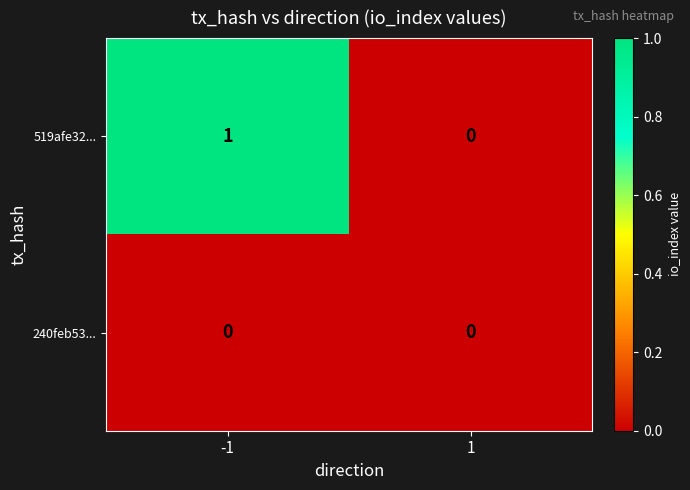

Which series has the largest range (max minus min)?

519afe32...